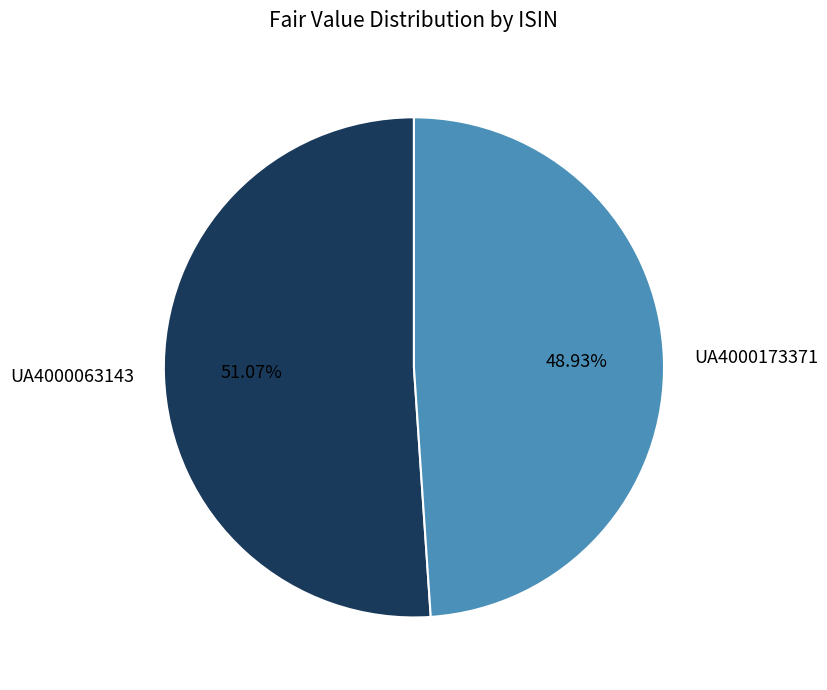

Is it true that UA4000063143 is 51% of the pie?

True